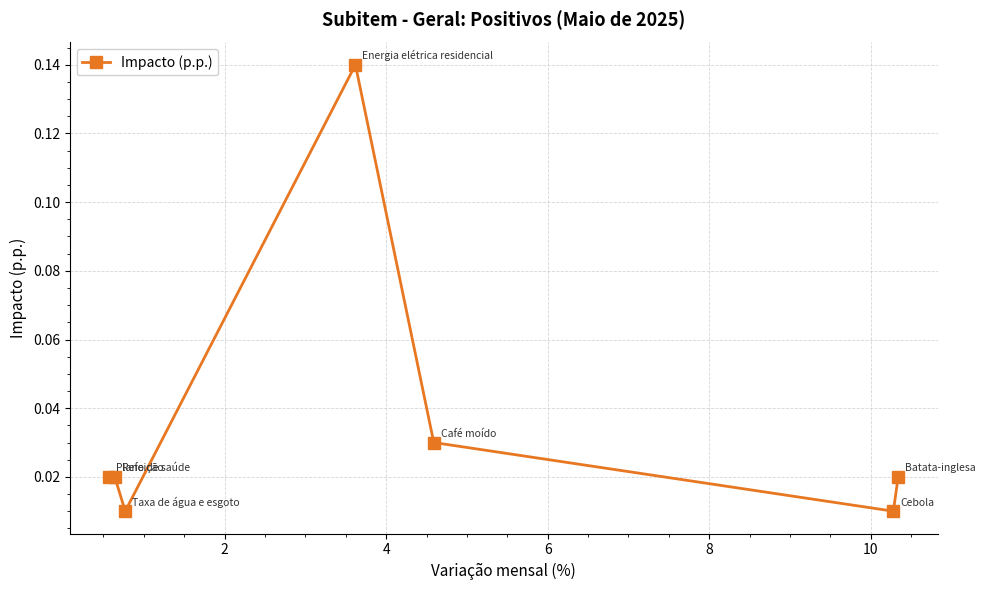

True or false: there are more than 2 points higher than both neighbors.

False